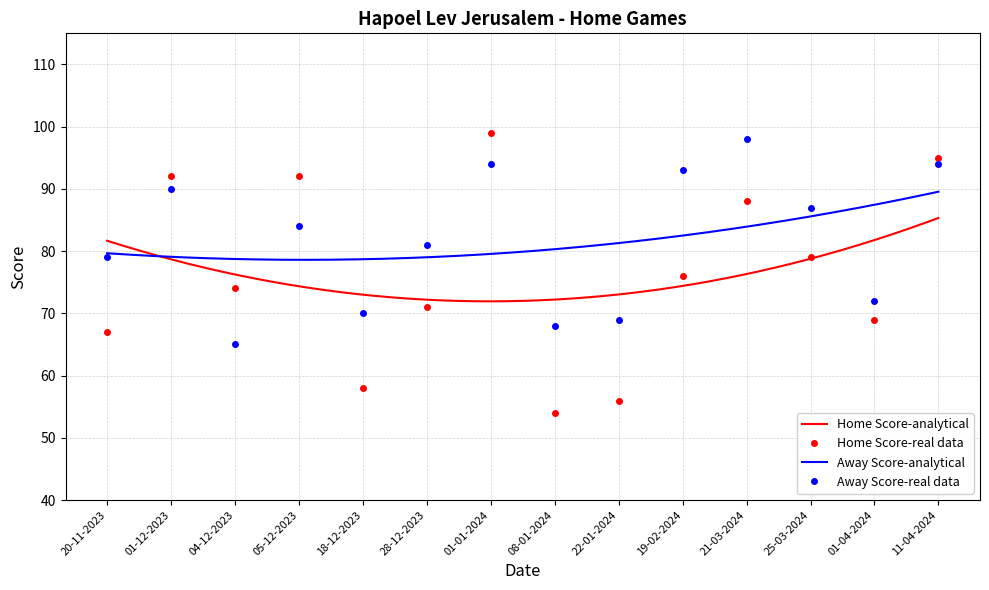

What position from the left is 11-04-2024?

14